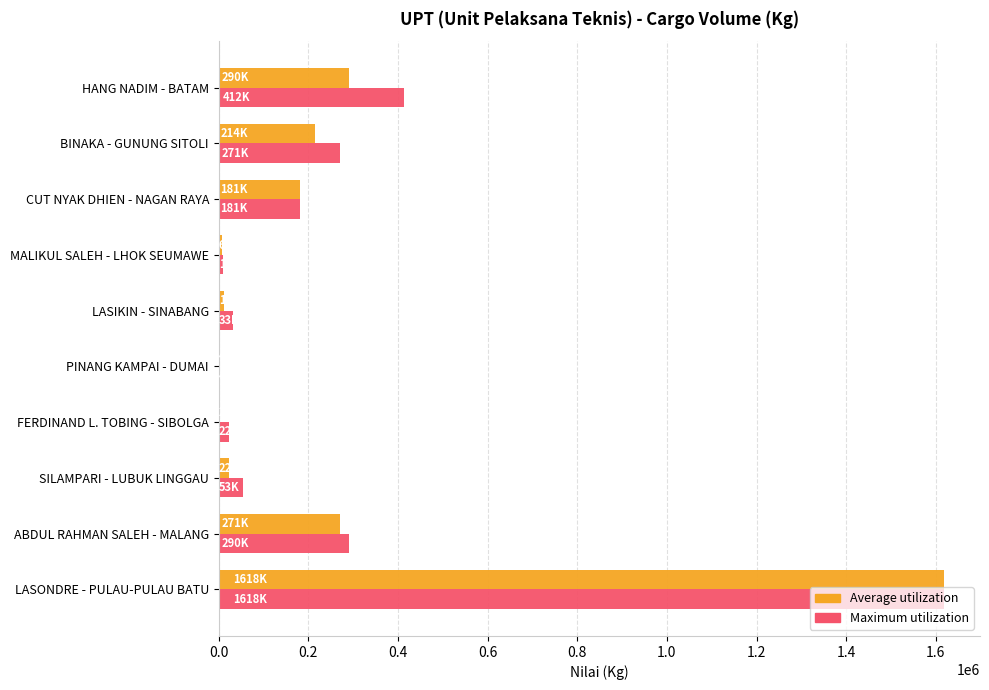

Between MALIKUL SALEH - LHOK SEUMAWE and LASONDRE - PULAU-PULAU BATU, which series saw the biggest shift?

Average utilization